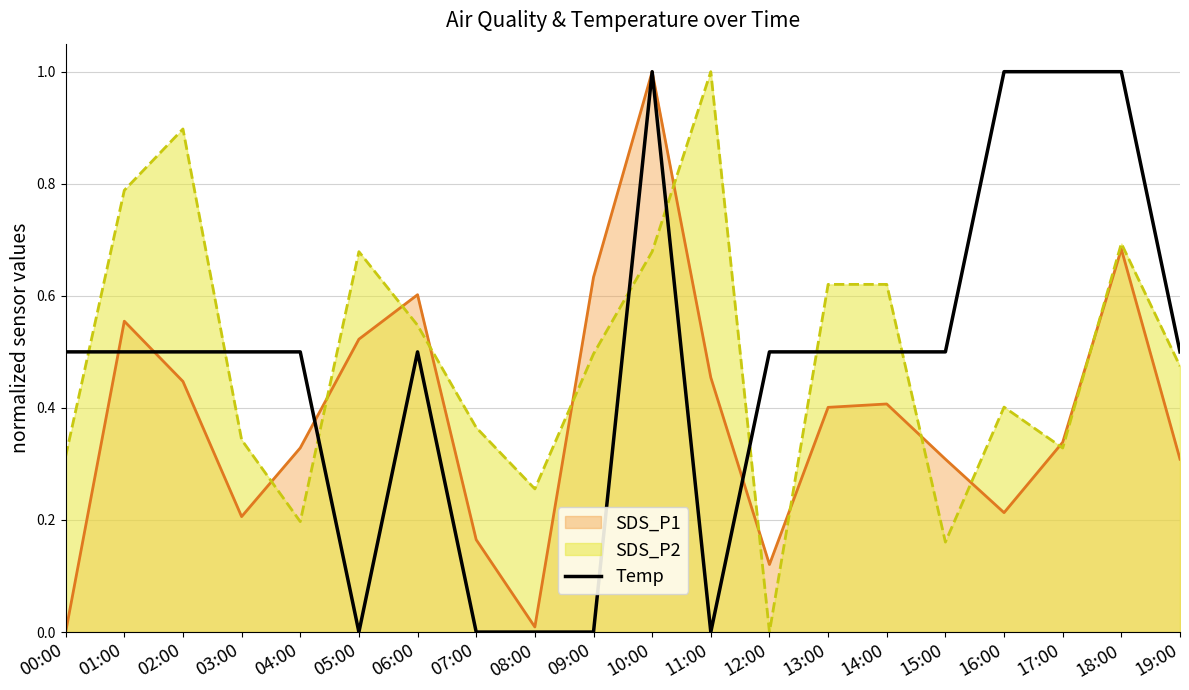

At which category is the sum across all series the highest?

10:00